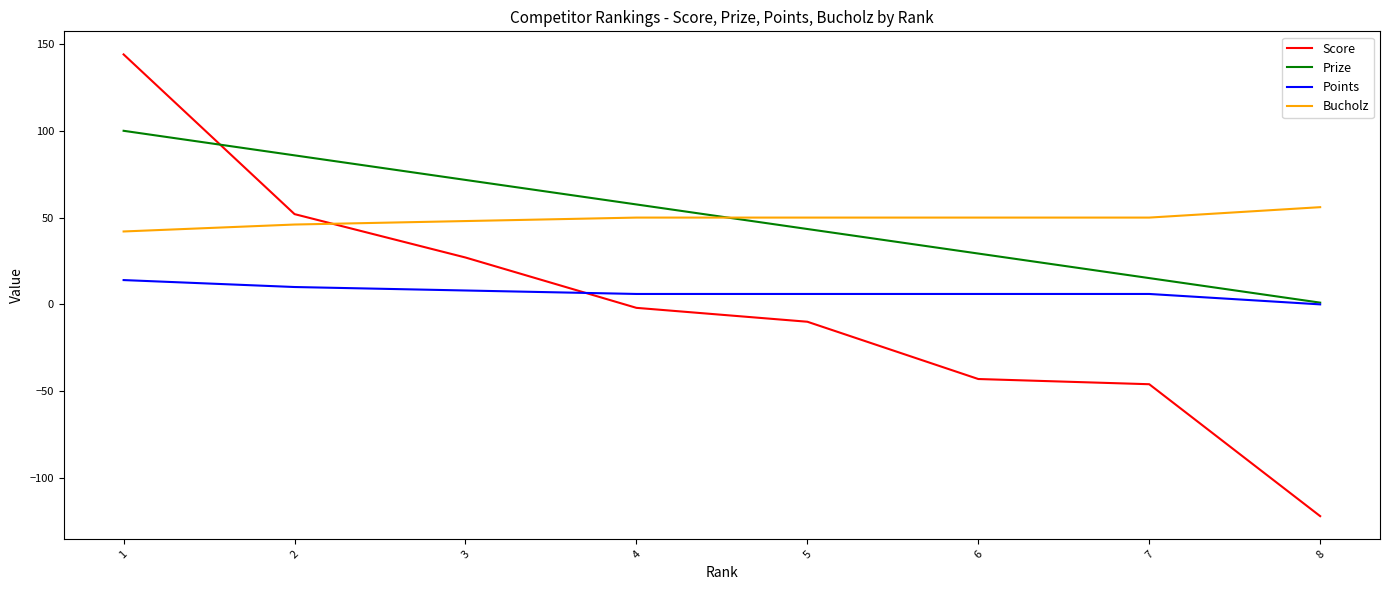

Which series ends up on top after the final intersection of Score and Bucholz?

Bucholz